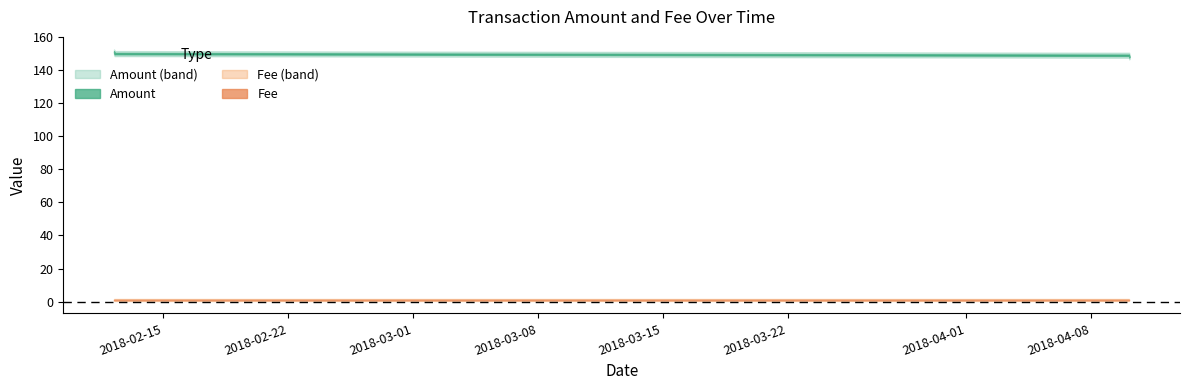

What is the difference between the maximum and minimum values in the Amount series?

3